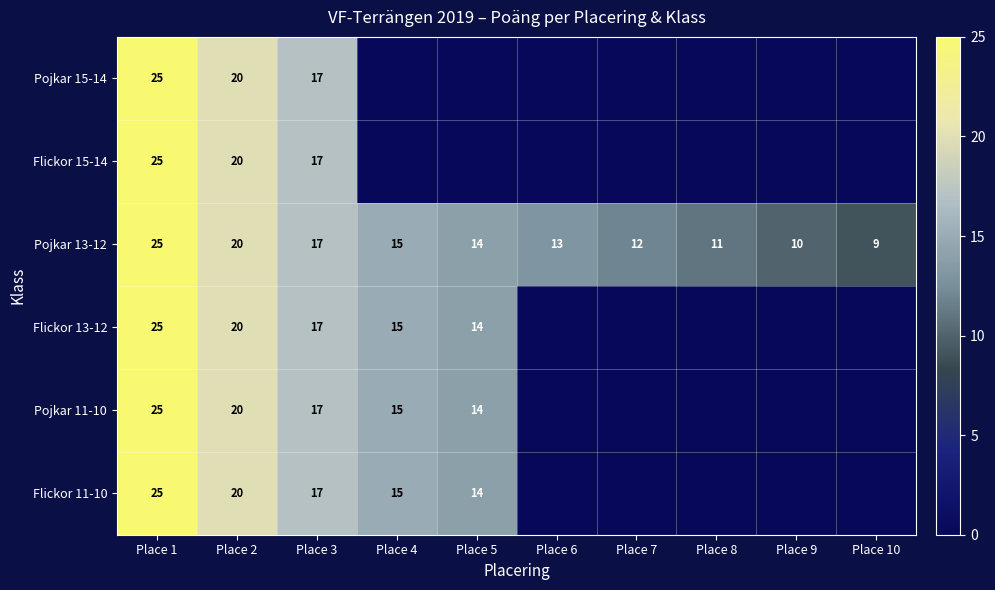

At which label is Pojkar 13-12 closest to 17?

Place 3